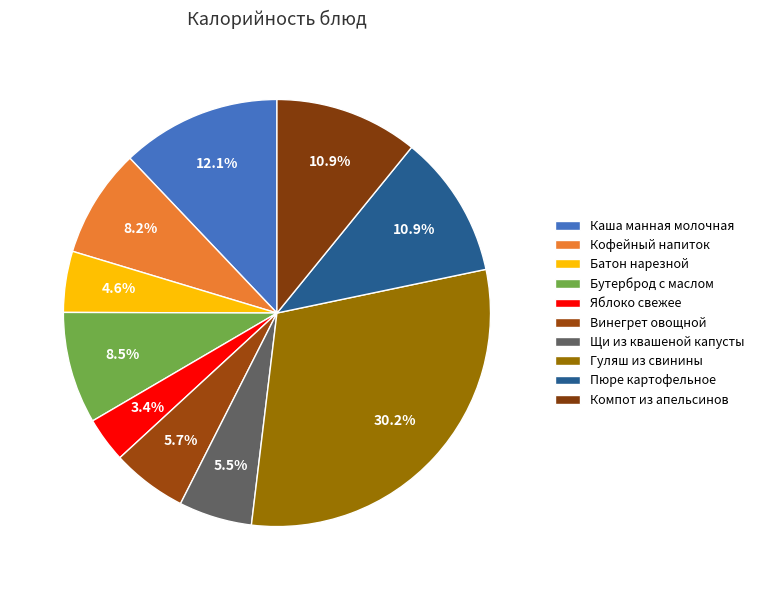

What percentage is NOT represented by Винегрет овощной?

94.3%